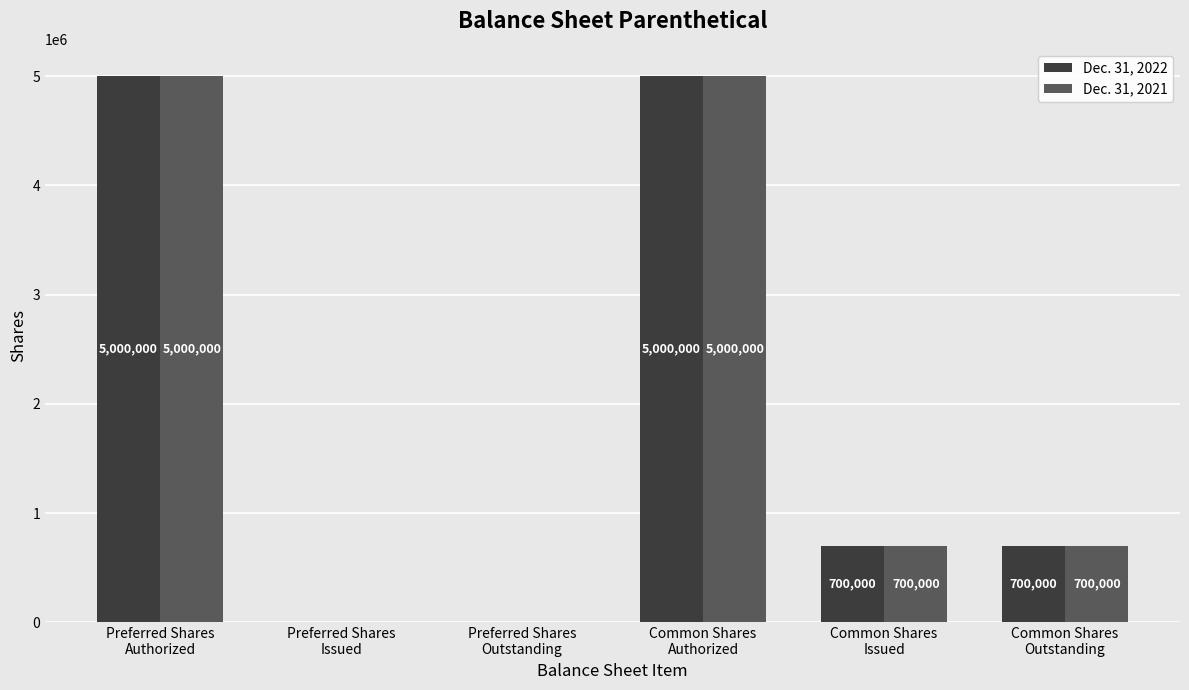

What is the sum of the Dec. 31, 2022 values at Preferred Shares
Issued and Common Shares
Issued?

700000